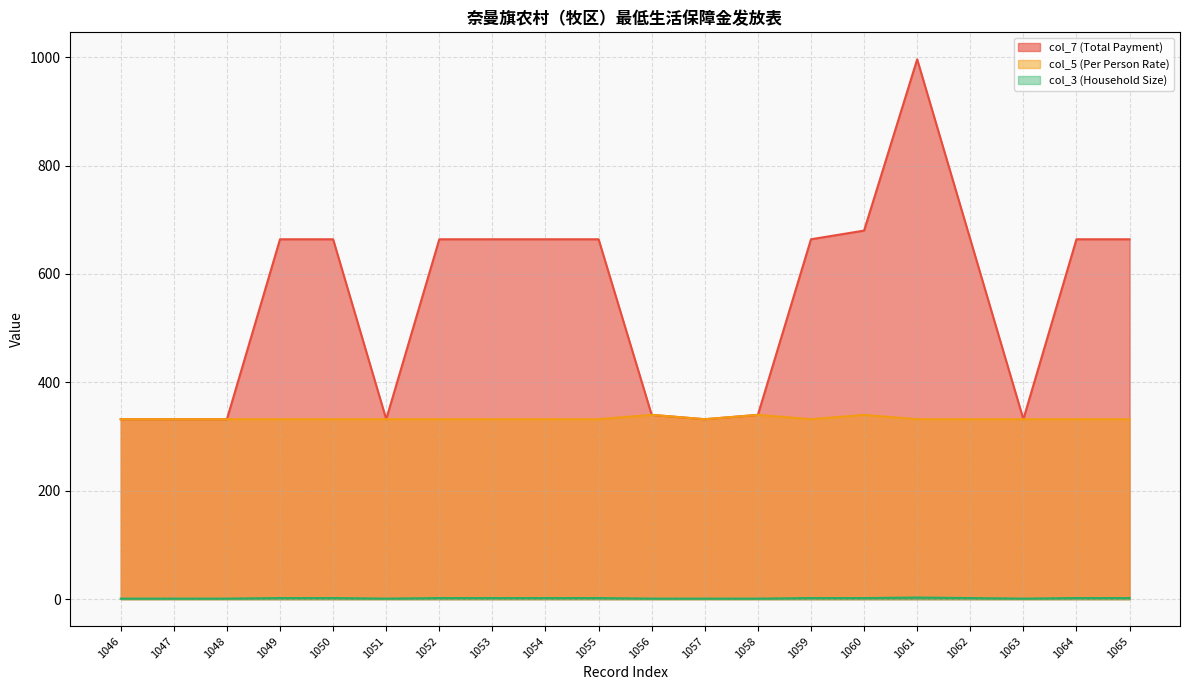

What is the total value across all series at 1050?

998